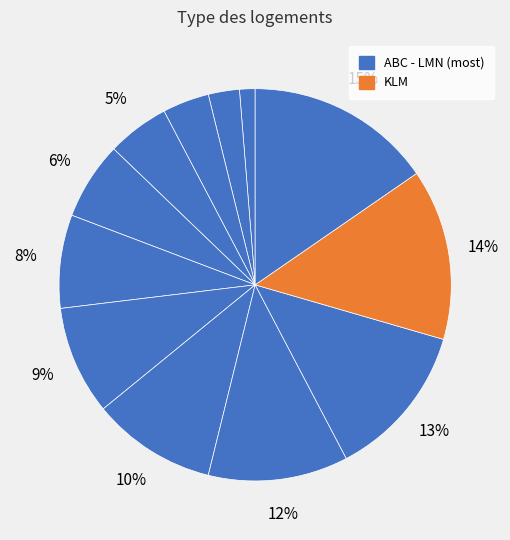

How many slices are in this pie chart?

12